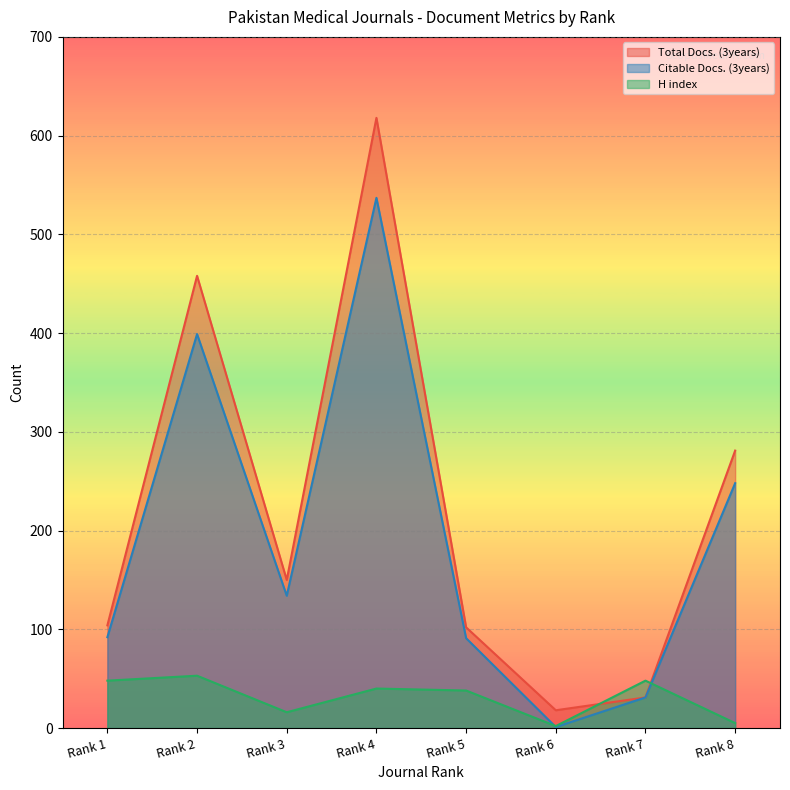

Is the value of H index at Rank 5 greater than the value of Citable Docs. (3years) at Rank 7?

Yes